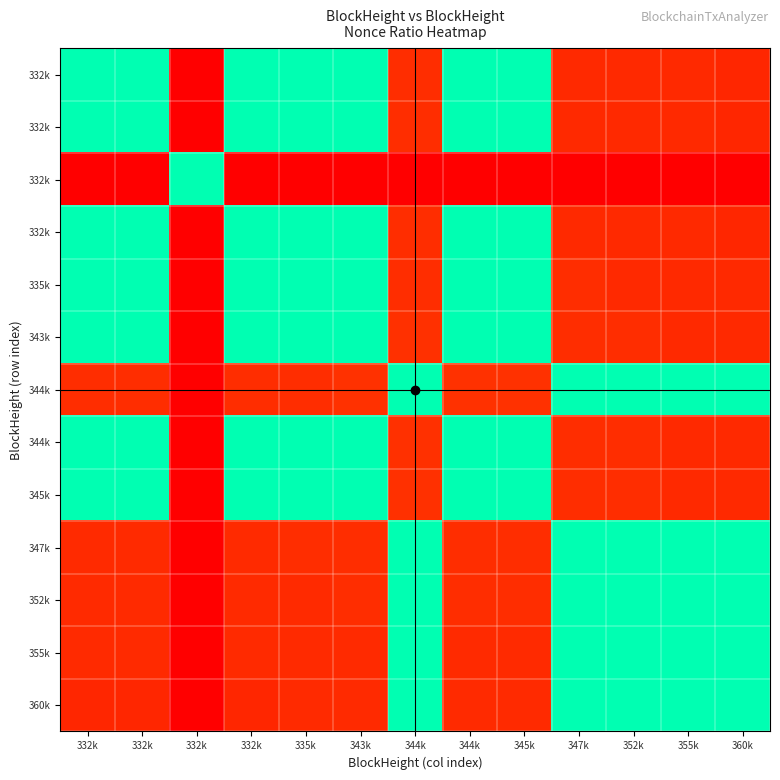

What is the difference between the highest and lowest values at 332k?

1.0